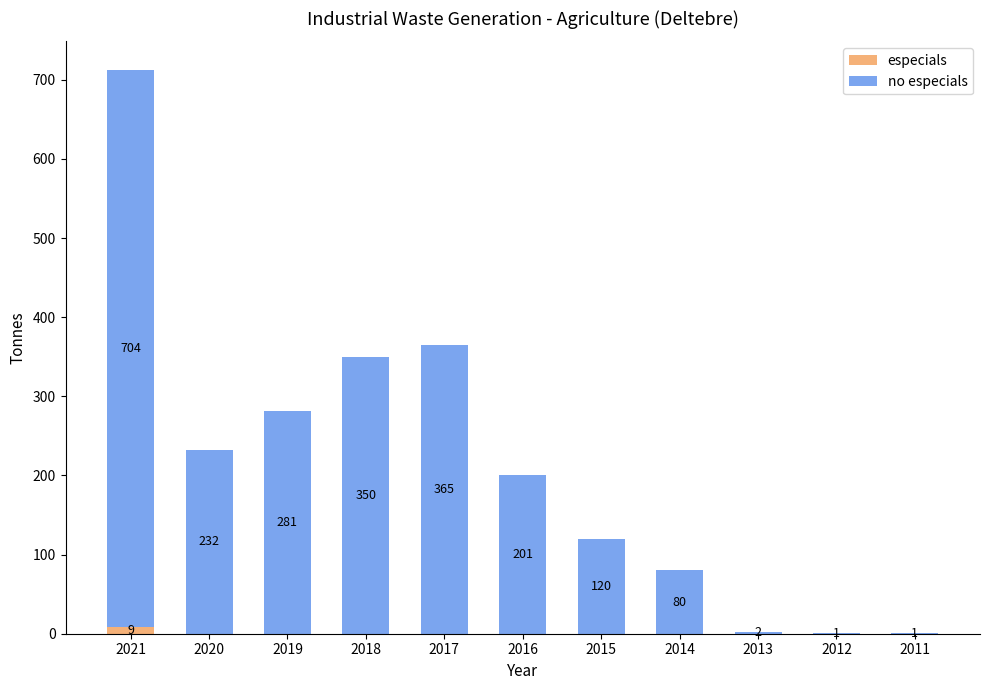

Are the bars horizontal?

No